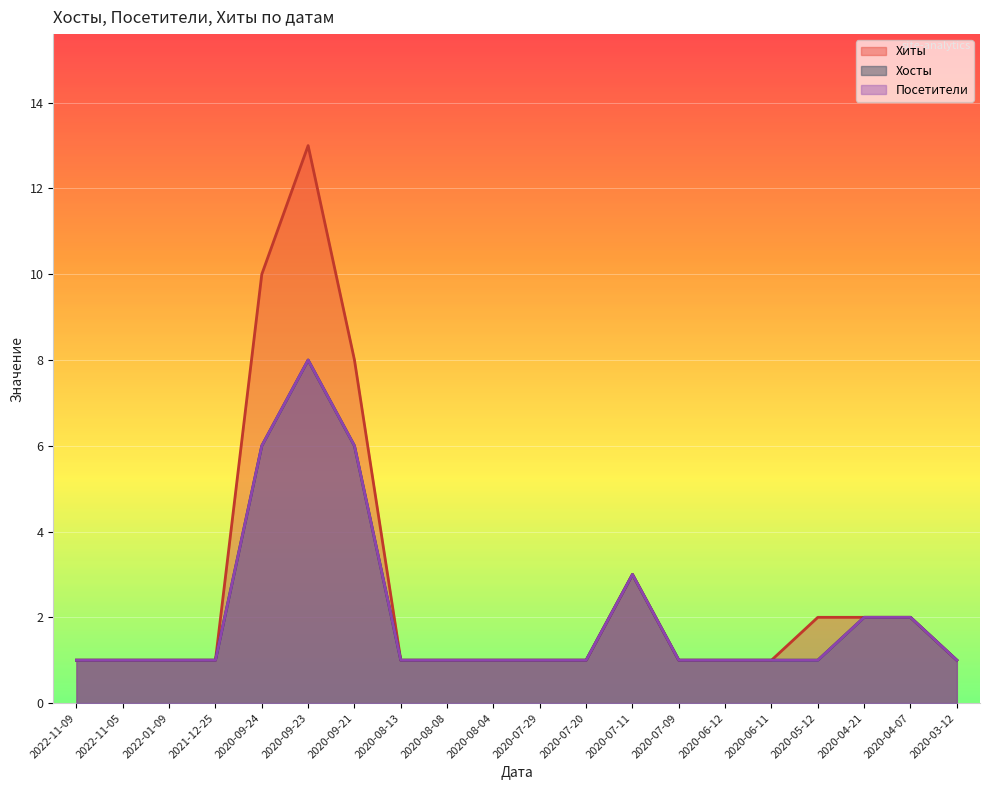

Which series has the largest range (max minus min)?

Хиты